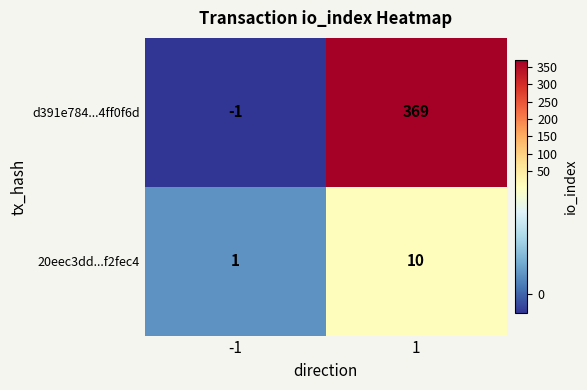

Rank the series by their maximum value, from lowest to highest.

20eec3dd...f2fec4, d391e784...4ff0f6d